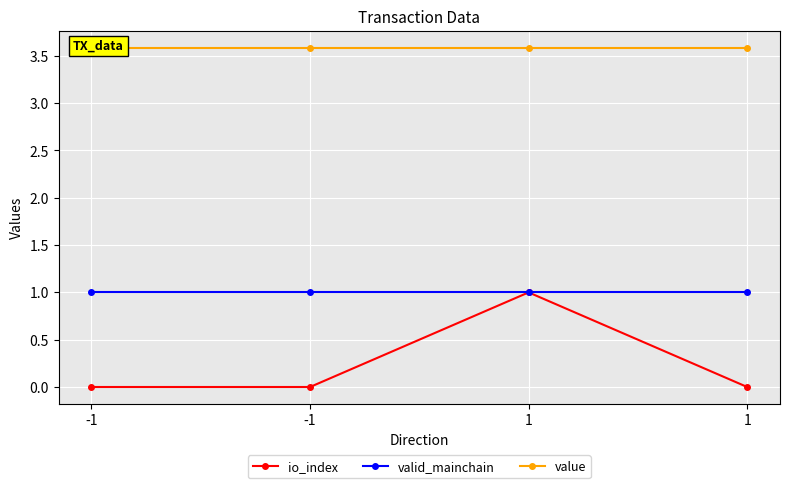

What is the difference between the highest and lowest values at 1?

2.6